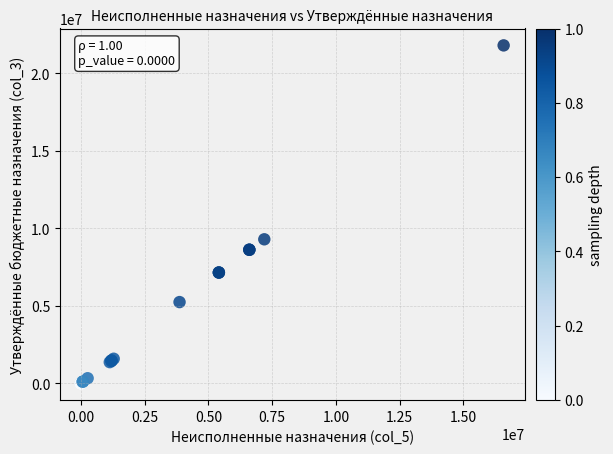

What Y value in the scatter plot is closest to 10907250?

9294800